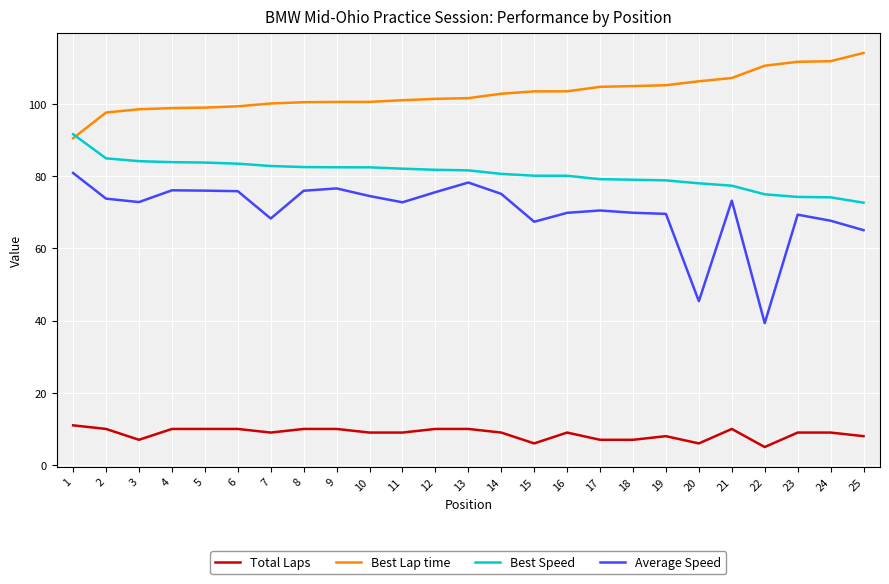

Is it true that Total Laps equals 9.0 at 23?

True